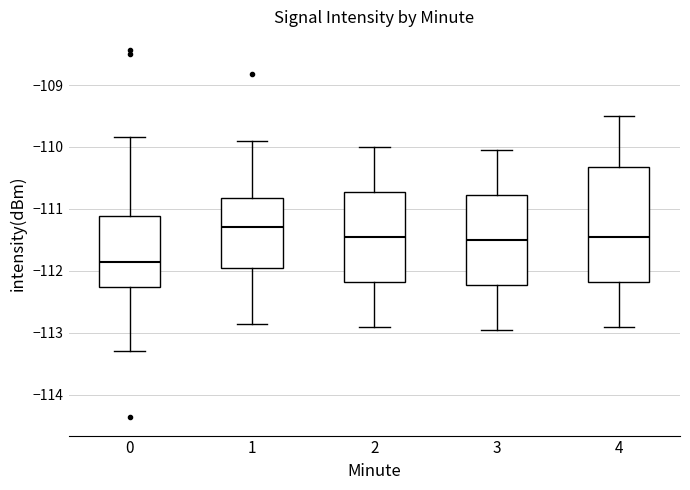

Which box's median line is the lowest?

0